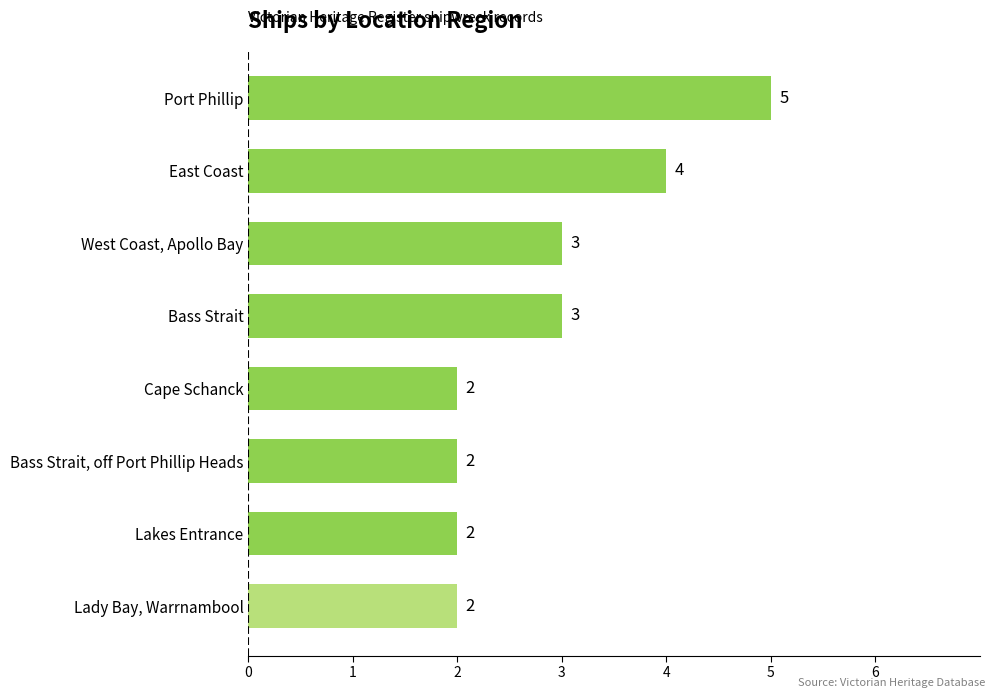

What is the sum of all values?

23